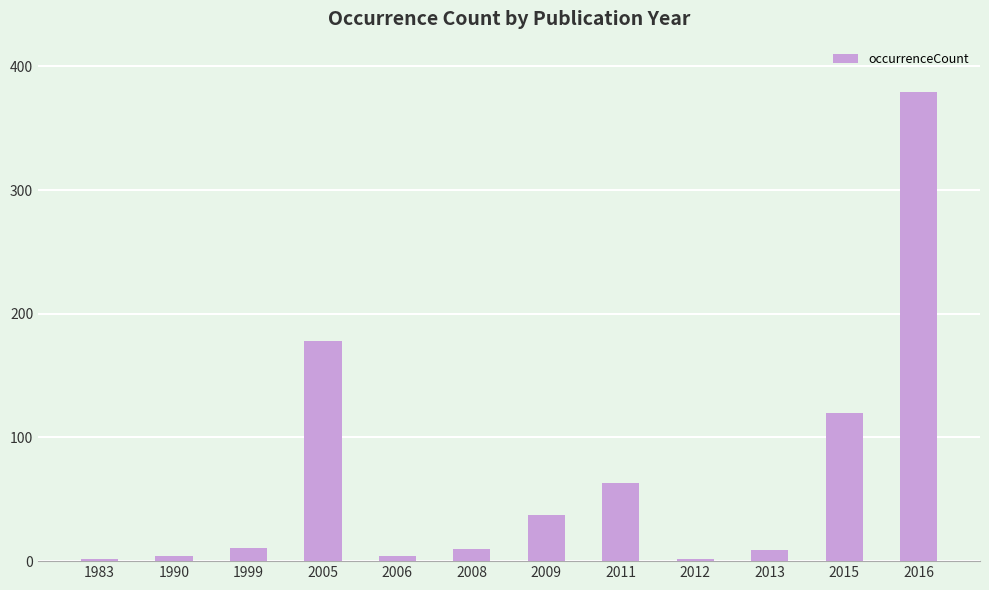

What is the difference between the second highest and minimum values?

176